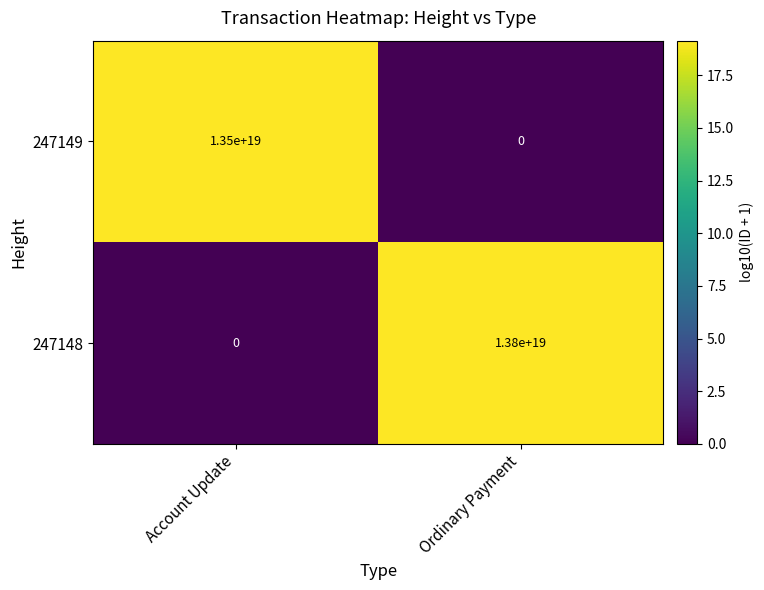

At which label is 247148 closest to 6900000000000000000?

Account Update